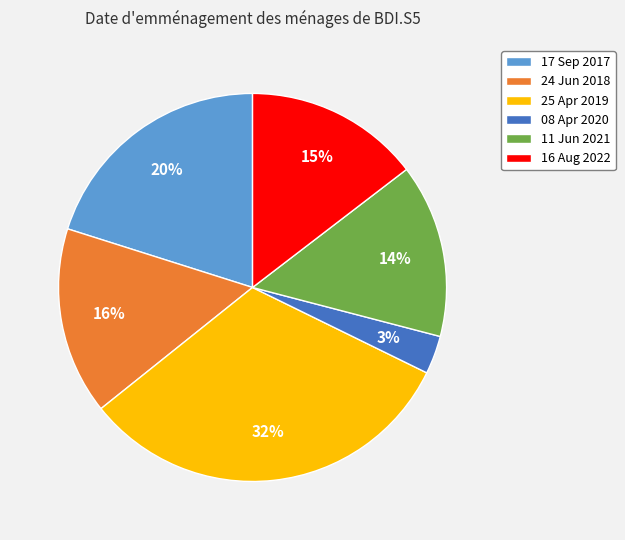

To the nearest percent, what portion does 16 Aug 2022 represent?

15%